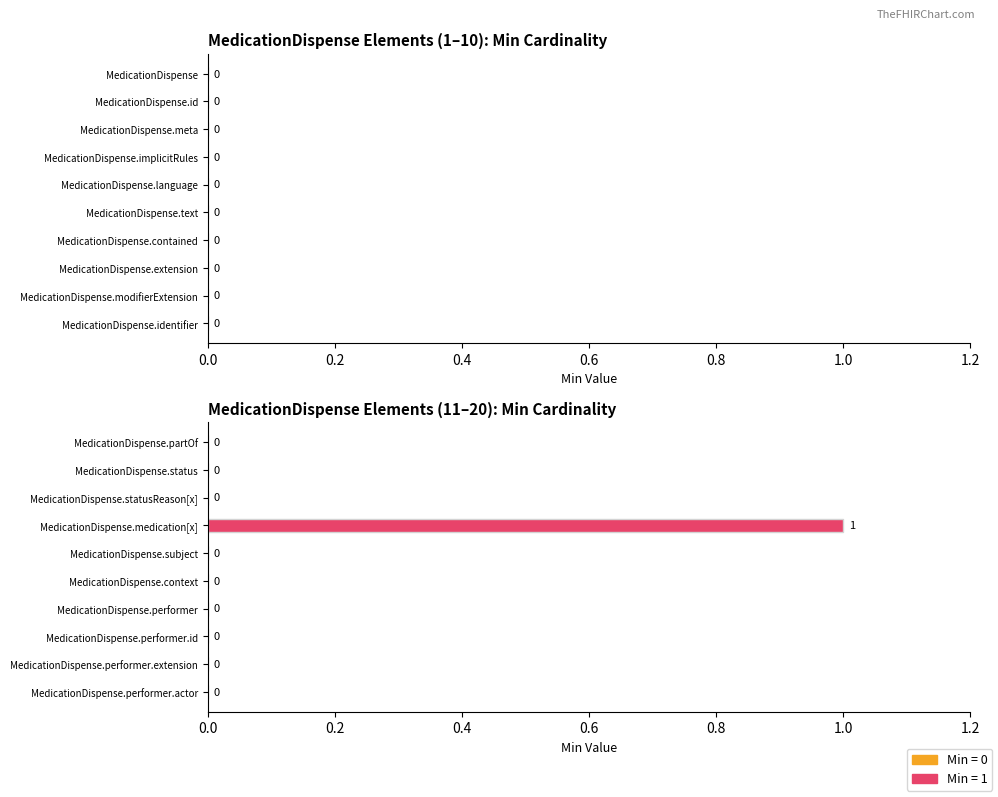

How many values are between 0 and 1?

10